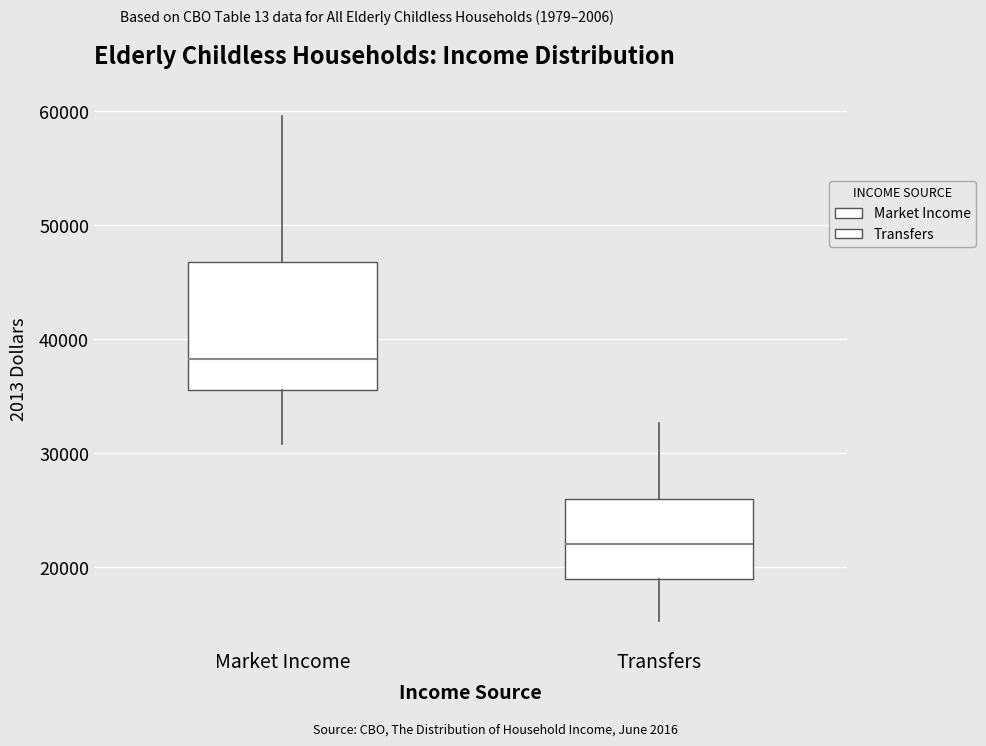

Where does the lower whisker of the box for Transfers end on the y-axis? The values are not printed on the chart, so give them approximately, as read against the axis.

15000